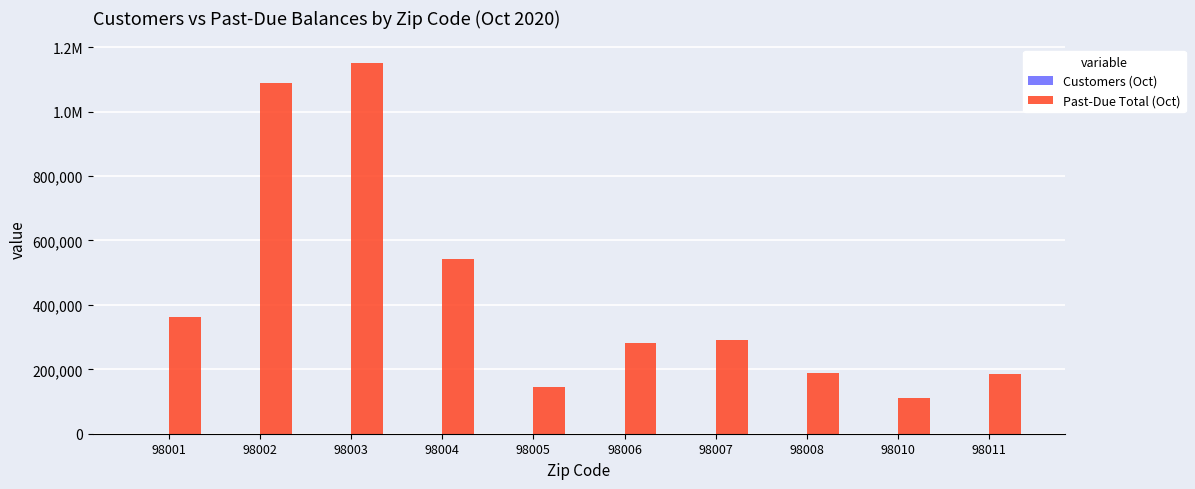

Reading left to right, list all the values displayed in this chart.

Customers (Oct): 98001=347.0	98002=416.0	98003=379.0	98004=221.0	98005=190.0	98006=158.0	98007=140.0	98008=84.0	98010=112.0	98011=90.0
Past-Due Total (Oct): 98001=361794.5	98002=1088745.2	98003=1150921.7	98004=541508.5	98005=145776.9	98006=281334.3	98007=290714.1	98008=189660.8	98010=109587.8	98011=184605.3